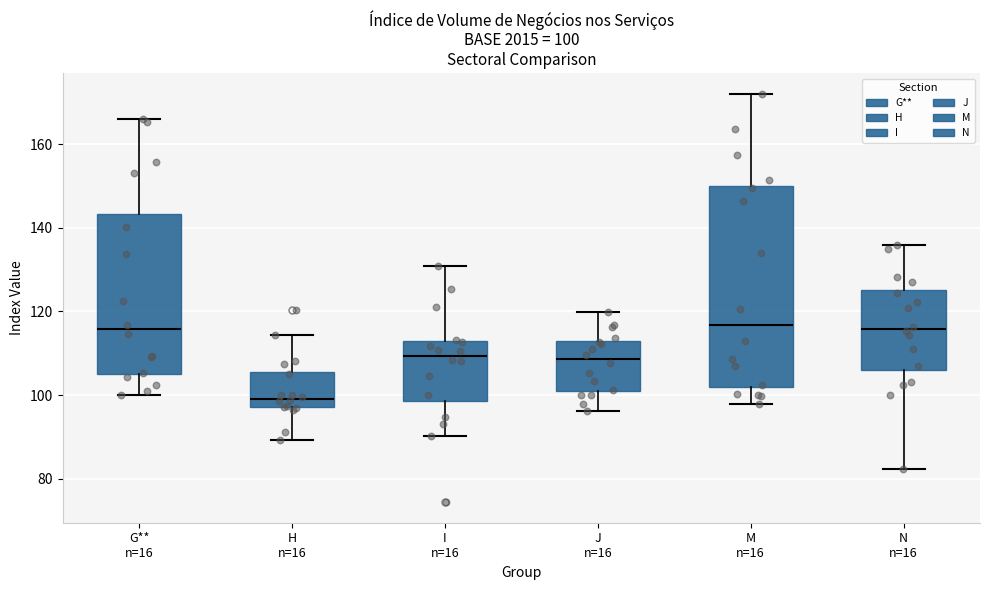

Comparing the boxes themselves (not the whiskers), which one is the tallest?

M n=16